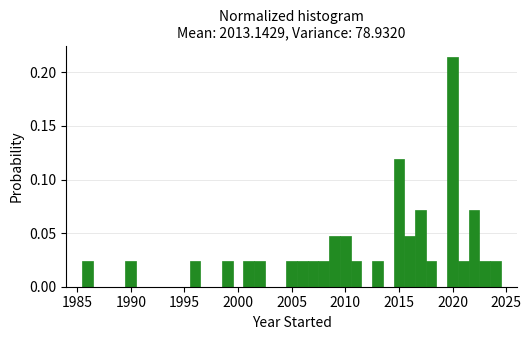

Around what value on the x-axis is the tallest bar? Give the approximate position of its centre, as read against the axis.

2020.0